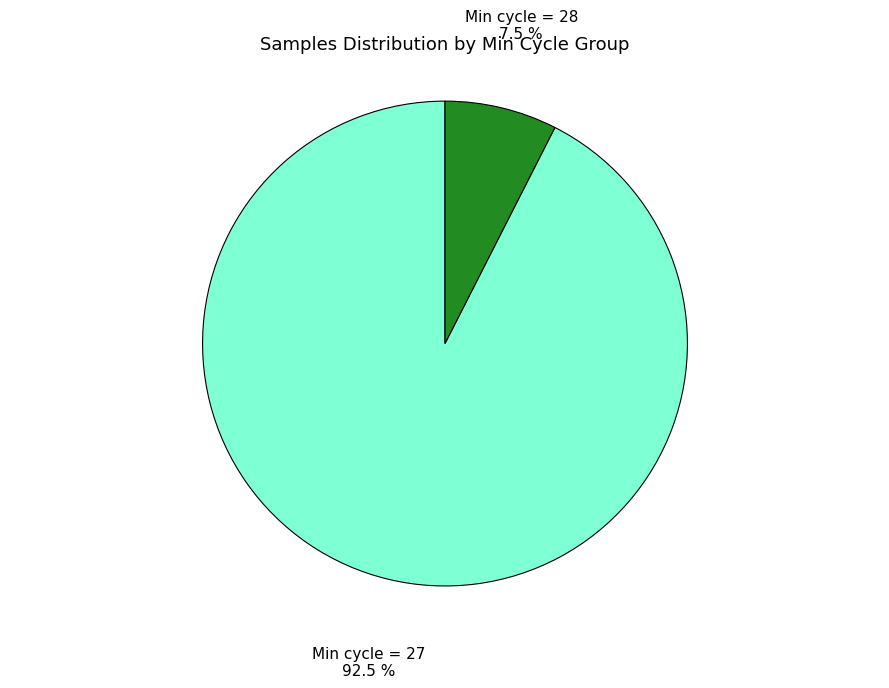

Which category has the smallest portion of the pie?

Min cycle = 28